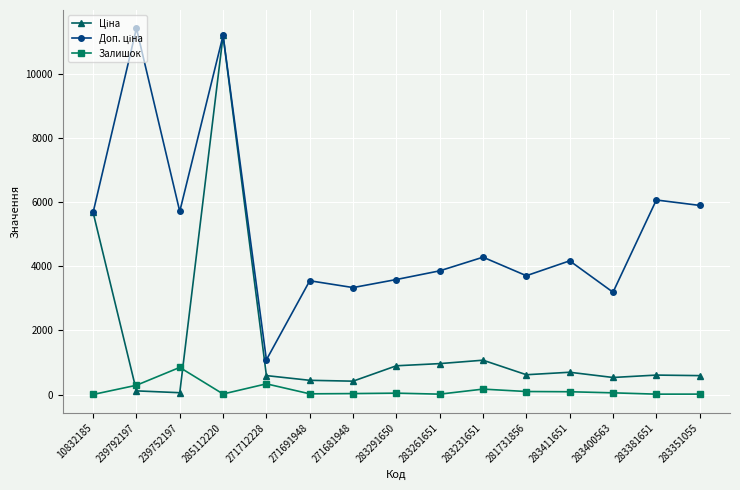

Which category has the highest value in the Залишок series?

239752197